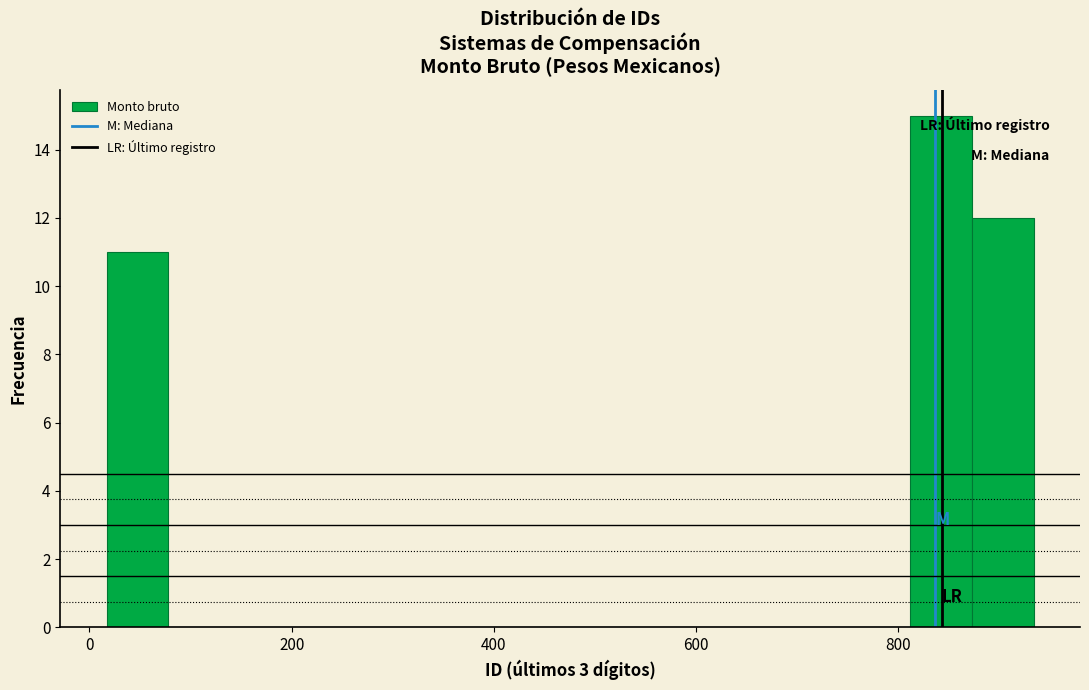

Around what value on the x-axis is the tallest bar? Give the approximate position of its centre, as read against the axis.

840